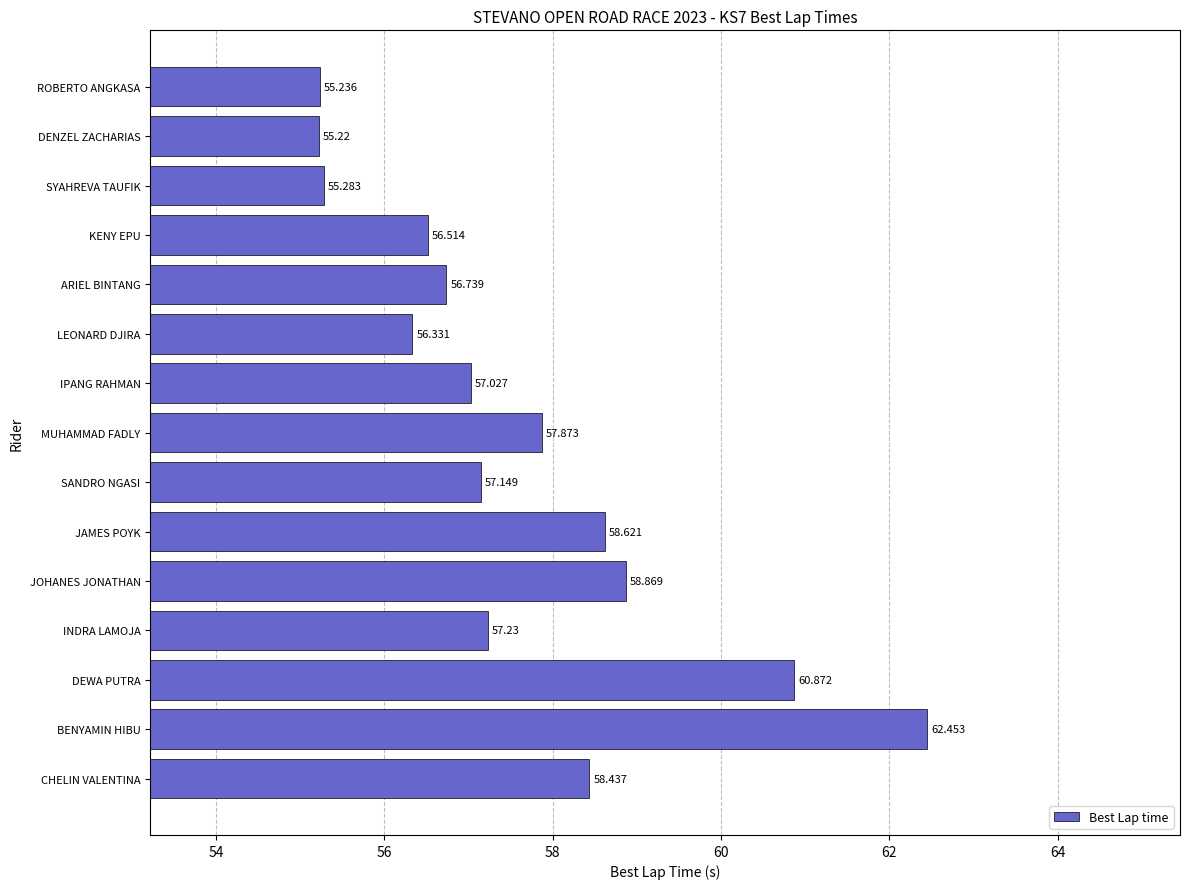

Count the number of data series in this chart.

1